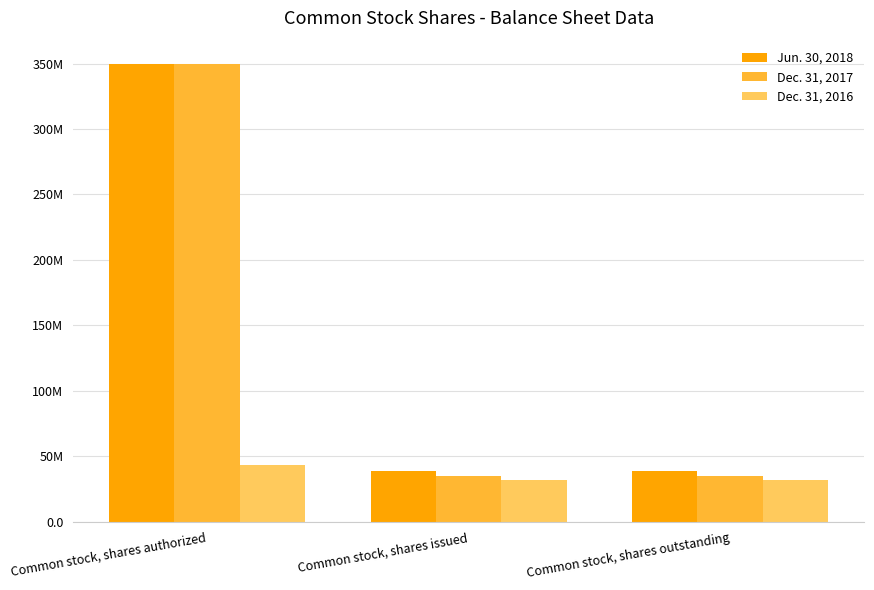

What is the label of the 2nd bar from the left?

Common stock, shares issued